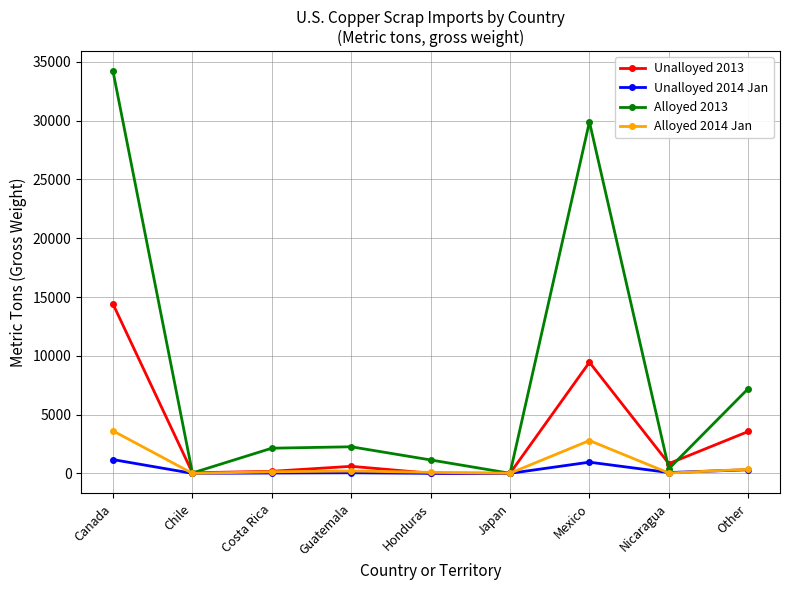

Where is Unalloyed 2013 nearest to the value 7201?

Mexico